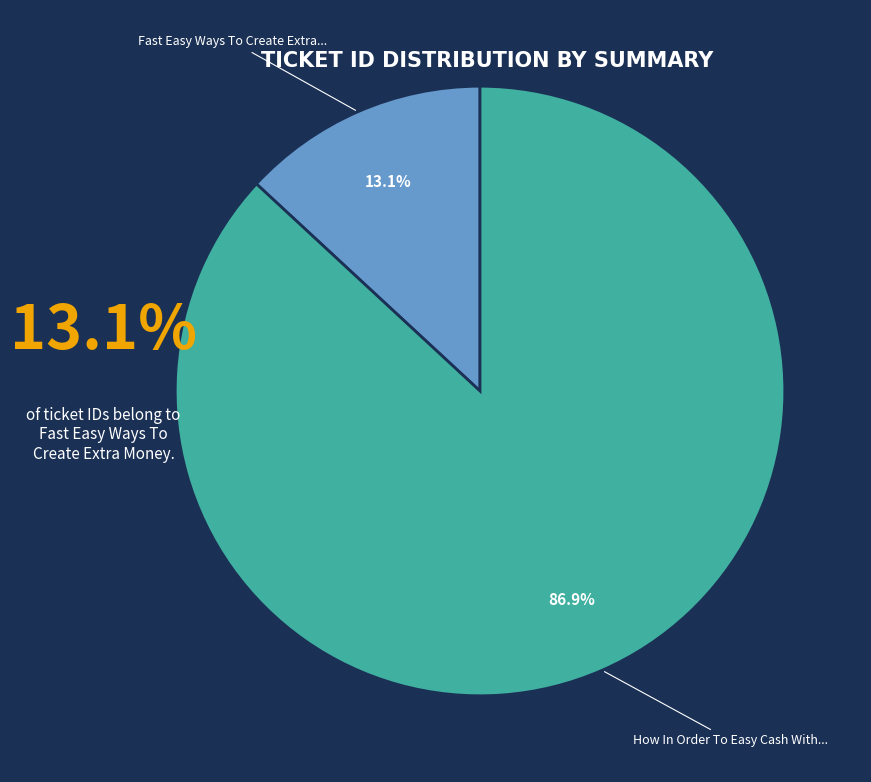

Is there a majority slice in this chart?

Yes